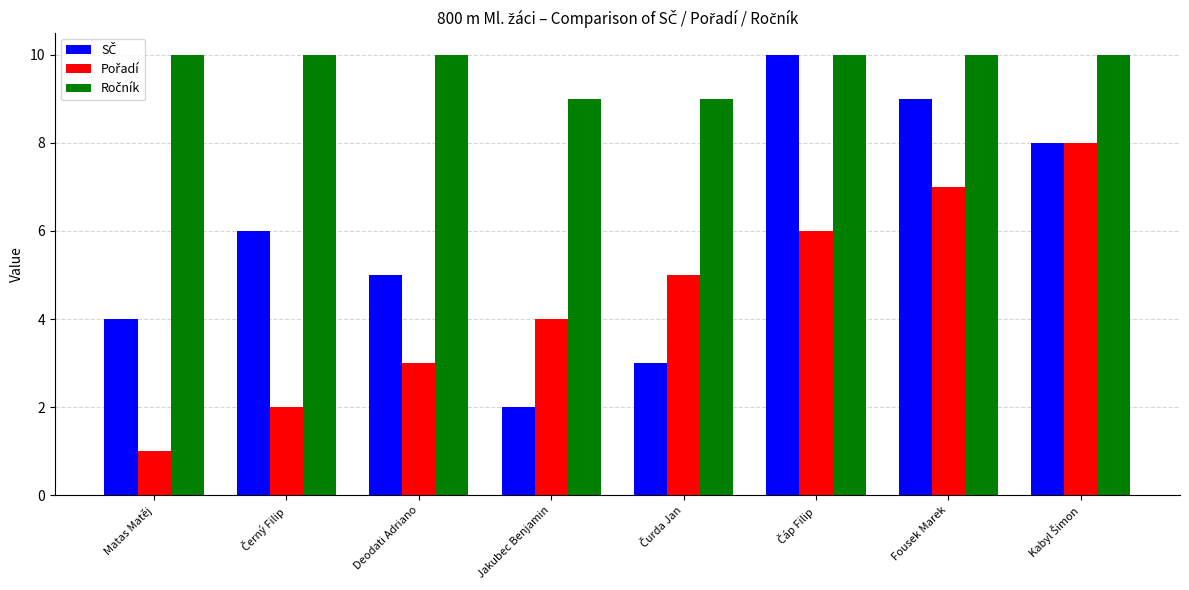

What is the total value across all series at Matas Matěj?

15